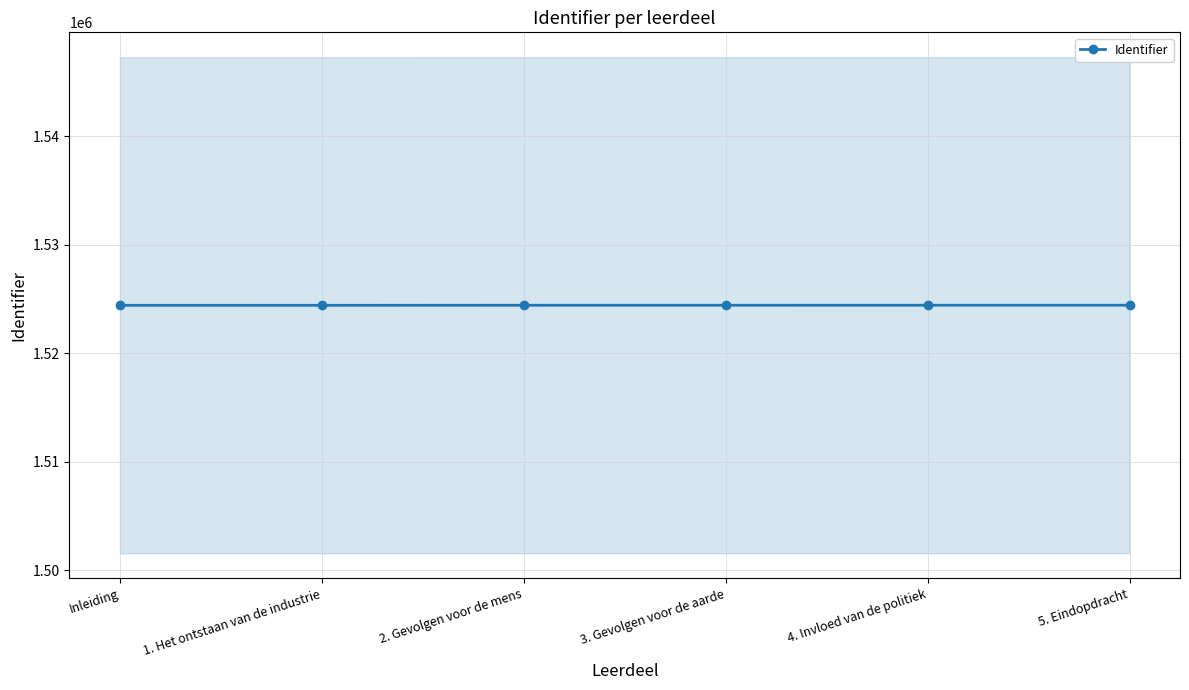

Is this an area chart (filled region under the line)?

No